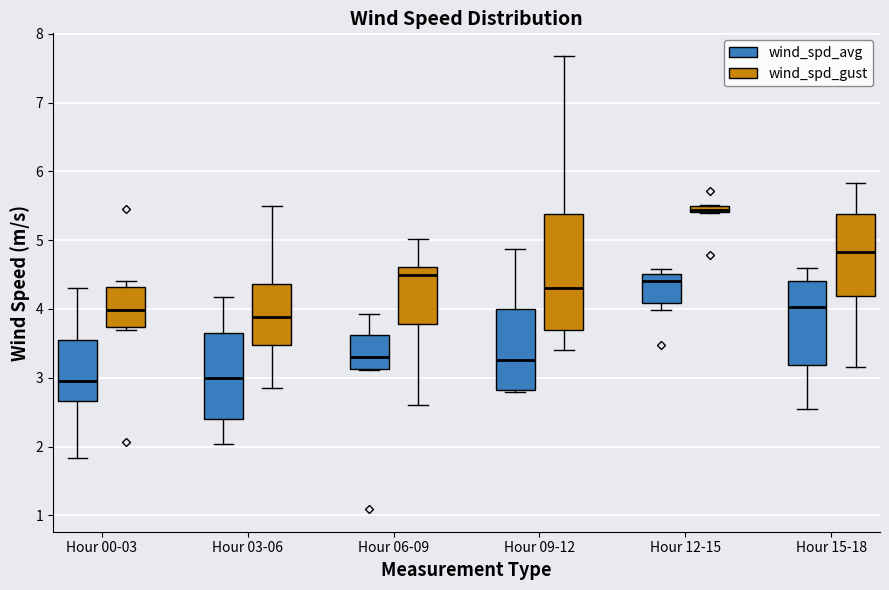

Where does the median line of the box for Hour 06-09 (wind_spd_gust) sit on the y-axis? The values are not printed on the chart, so give them approximately, as read against the axis.

4.5